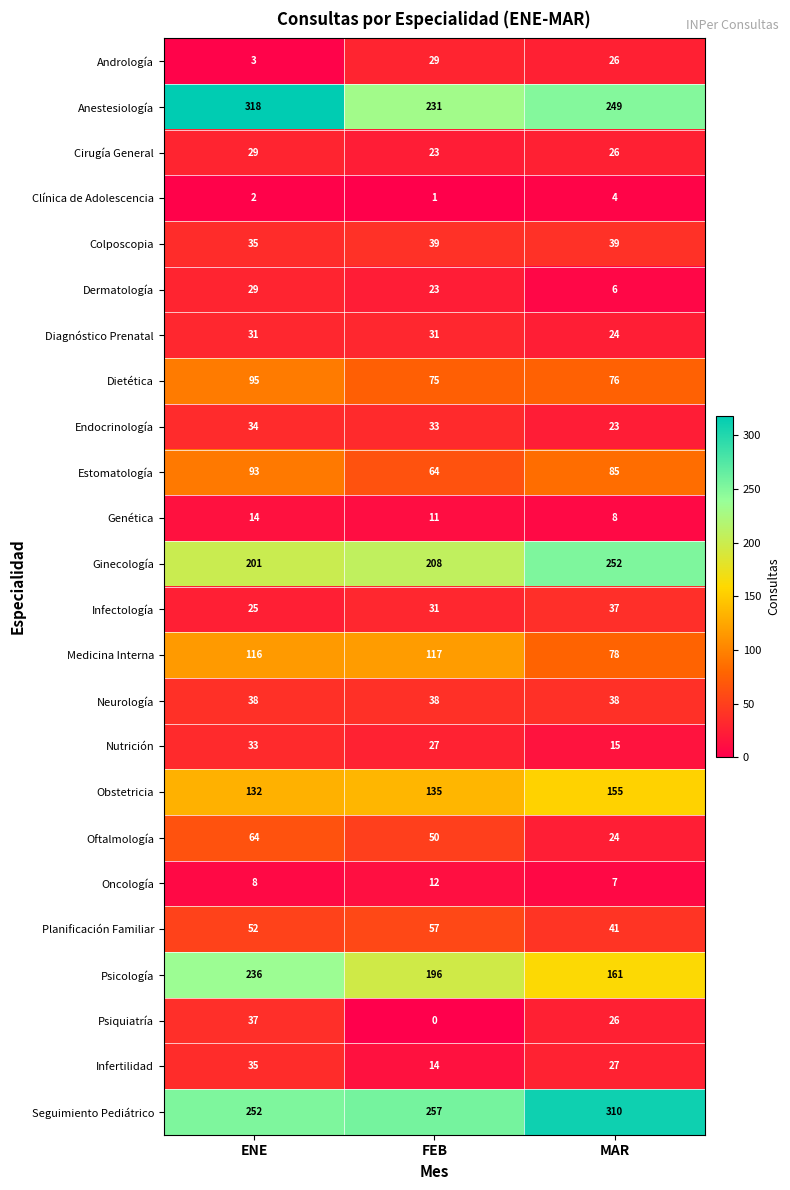

At which label does Infertilidad first exceed 27?

ENE